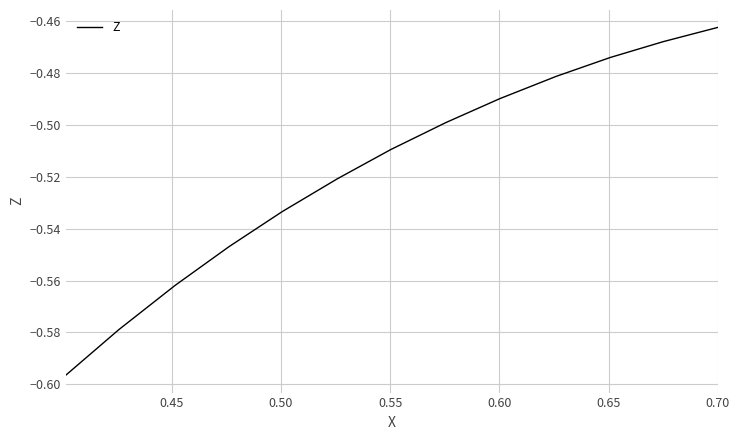

Does the chart display data point markers on the line(s)?

No